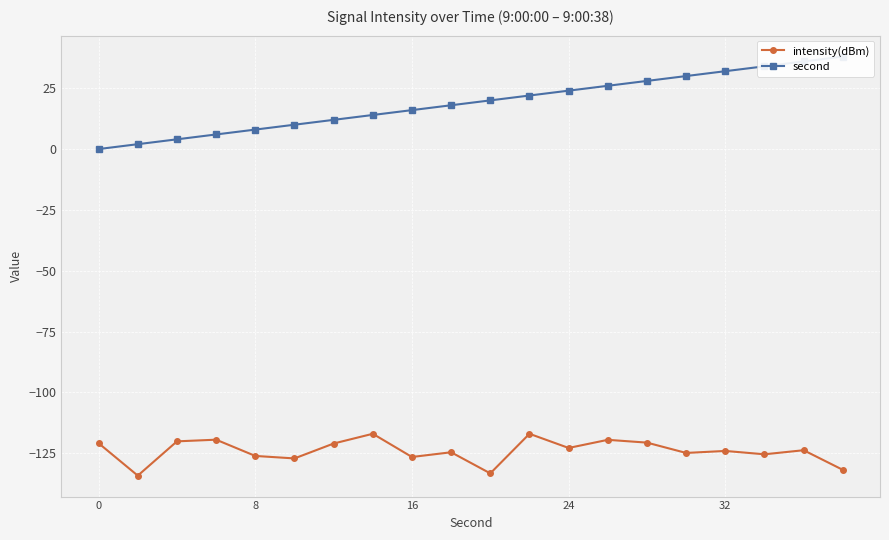

What are all the series names shown in the legend?

intensity(dBm), second